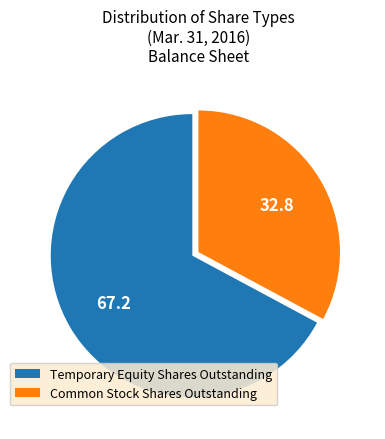

Which category has the biggest portion of the pie?

Temporary Equity Shares Outstanding